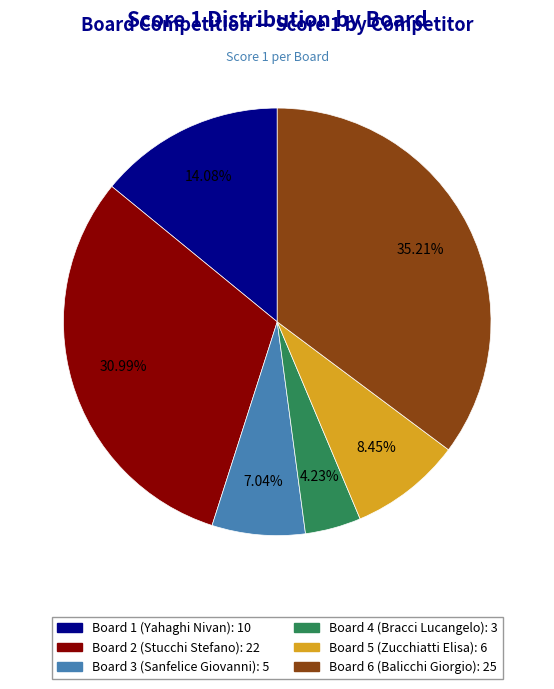

Which has a higher value, Board 5 (Zucchiatti Elisa) or Board 2 (Stucchi Stefano)?

Board 2 (Stucchi Stefano)